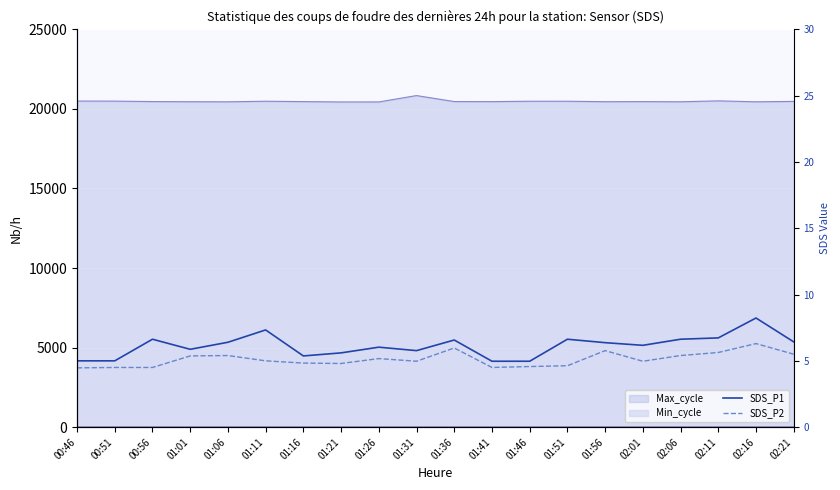

At which category does SDS_P1 reach its first local valley?

01:01